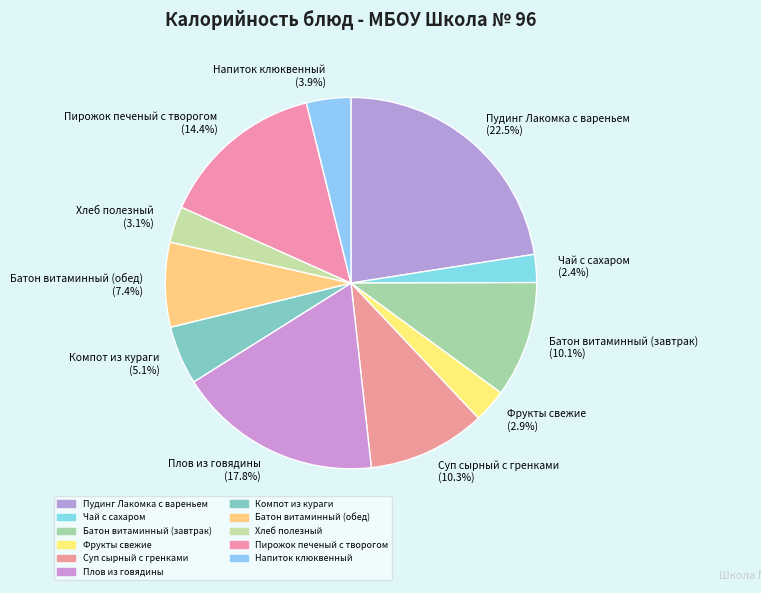

To the nearest percent, what is the average slice percentage?

9%